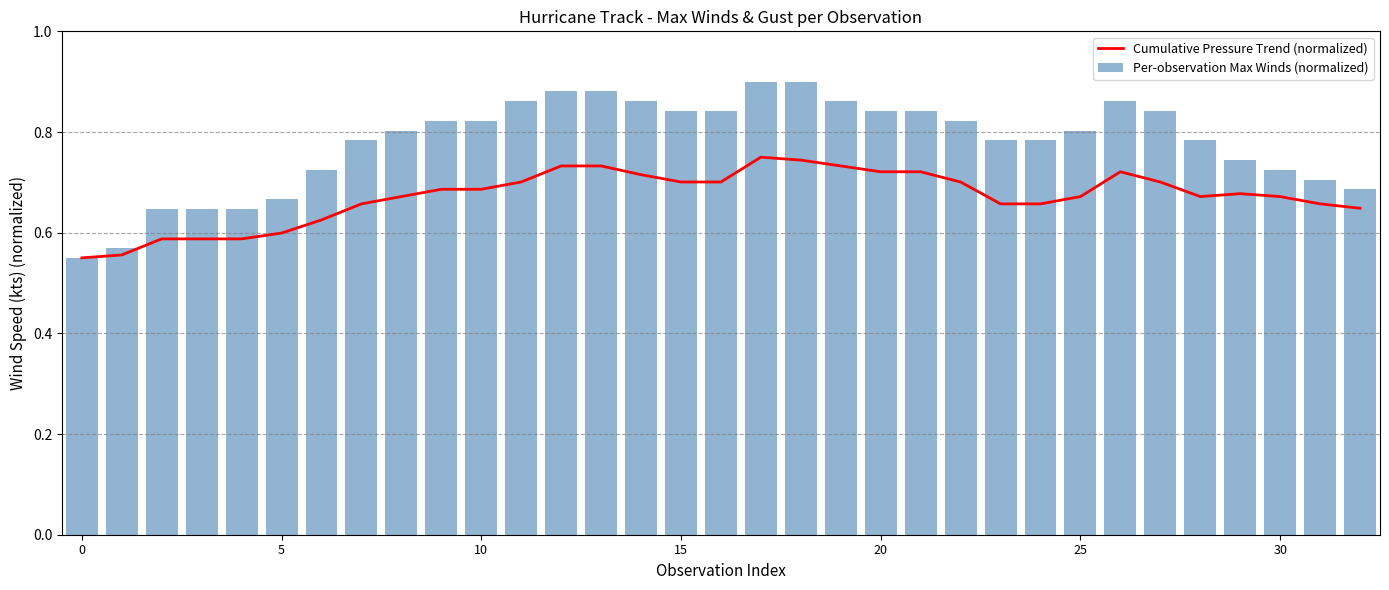

Which series changed the most between 12 and 19?

Per-observation Max Winds (normalized)